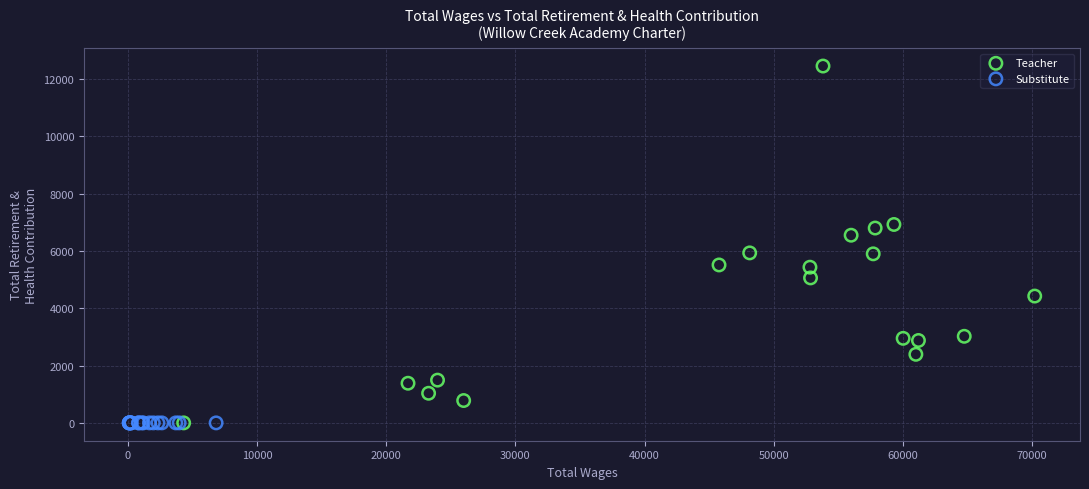

Which series contains the highest Y value?

Teacher